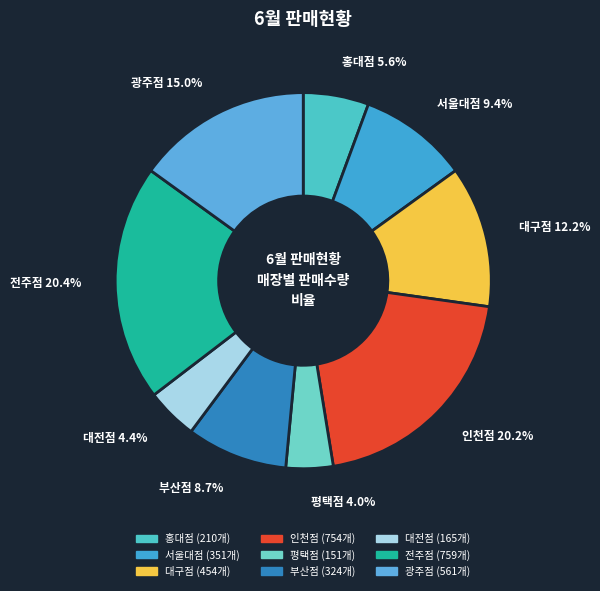

The 대구점 slice represents 12% of the pie. True or false?

True